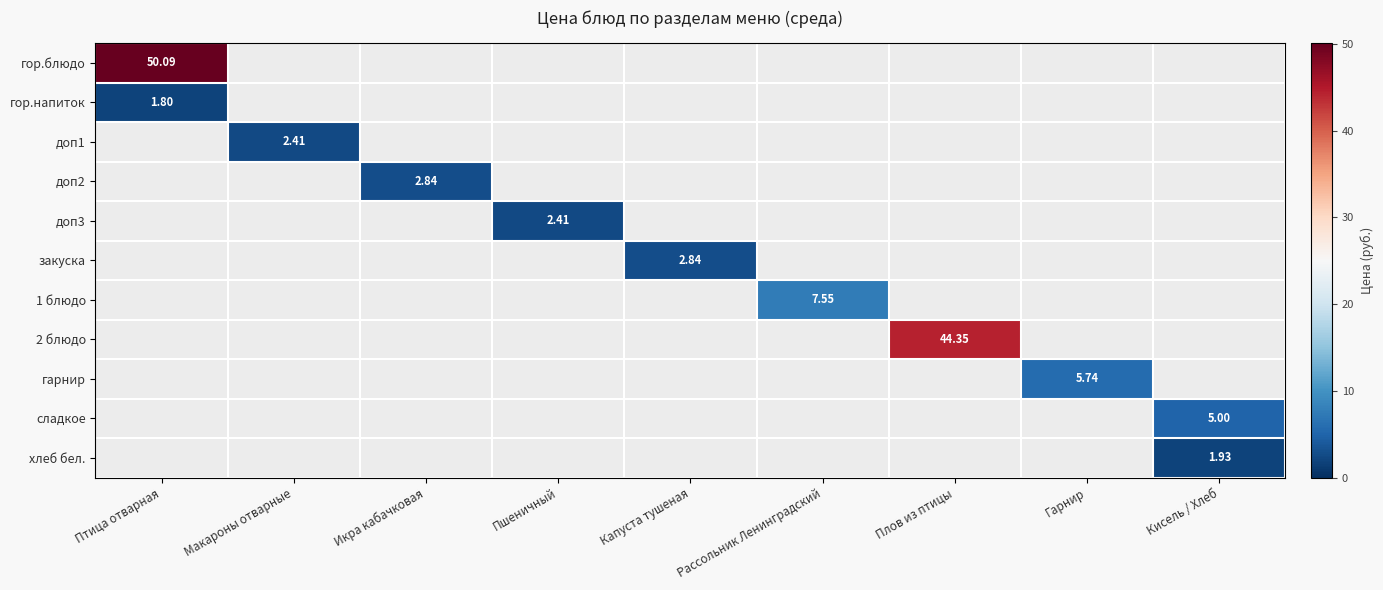

Which series has the largest range (max minus min)?

гор.блюдо